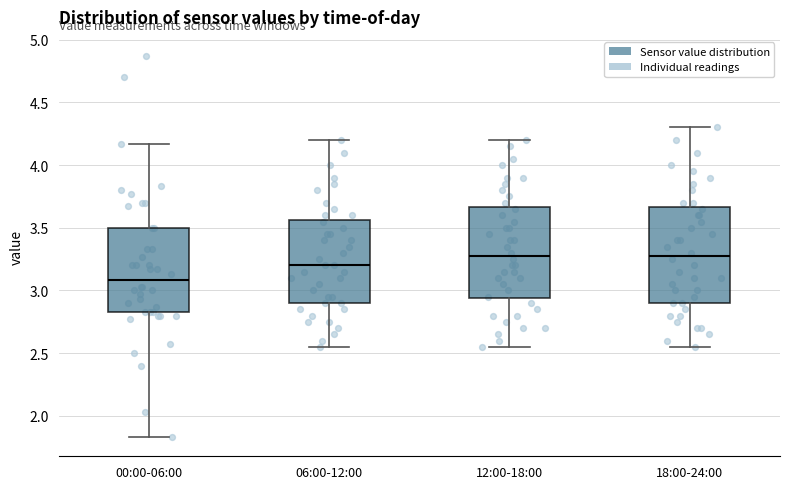

Reading left to right, read every box against the y-axis: the position of its median line, the range the box covers, and the ends of its whiskers. The values are not printed on the chart, so give them approximately, as read against the axis.

00:00-06:00: median 3.10, box 2.85 to 3.50, whiskers 1.85 to 4.15
06:00-12:00: median 3.20, box 2.90 to 3.55, whiskers 2.55 to 4.20
12:00-18:00: median 3.30, box 2.95 to 3.65, whiskers 2.55 to 4.20
18:00-24:00: median 3.30, box 2.90 to 3.65, whiskers 2.55 to 4.30